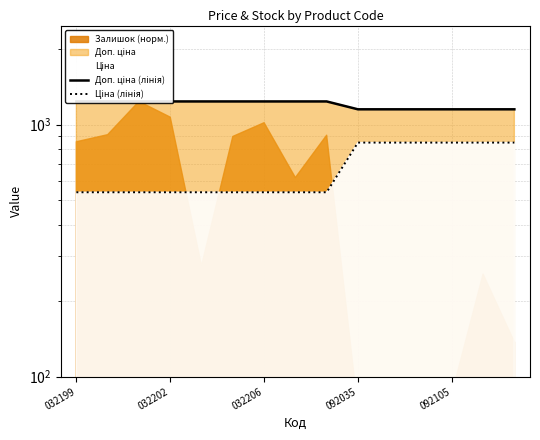

Count the number of categories in the chart.

15